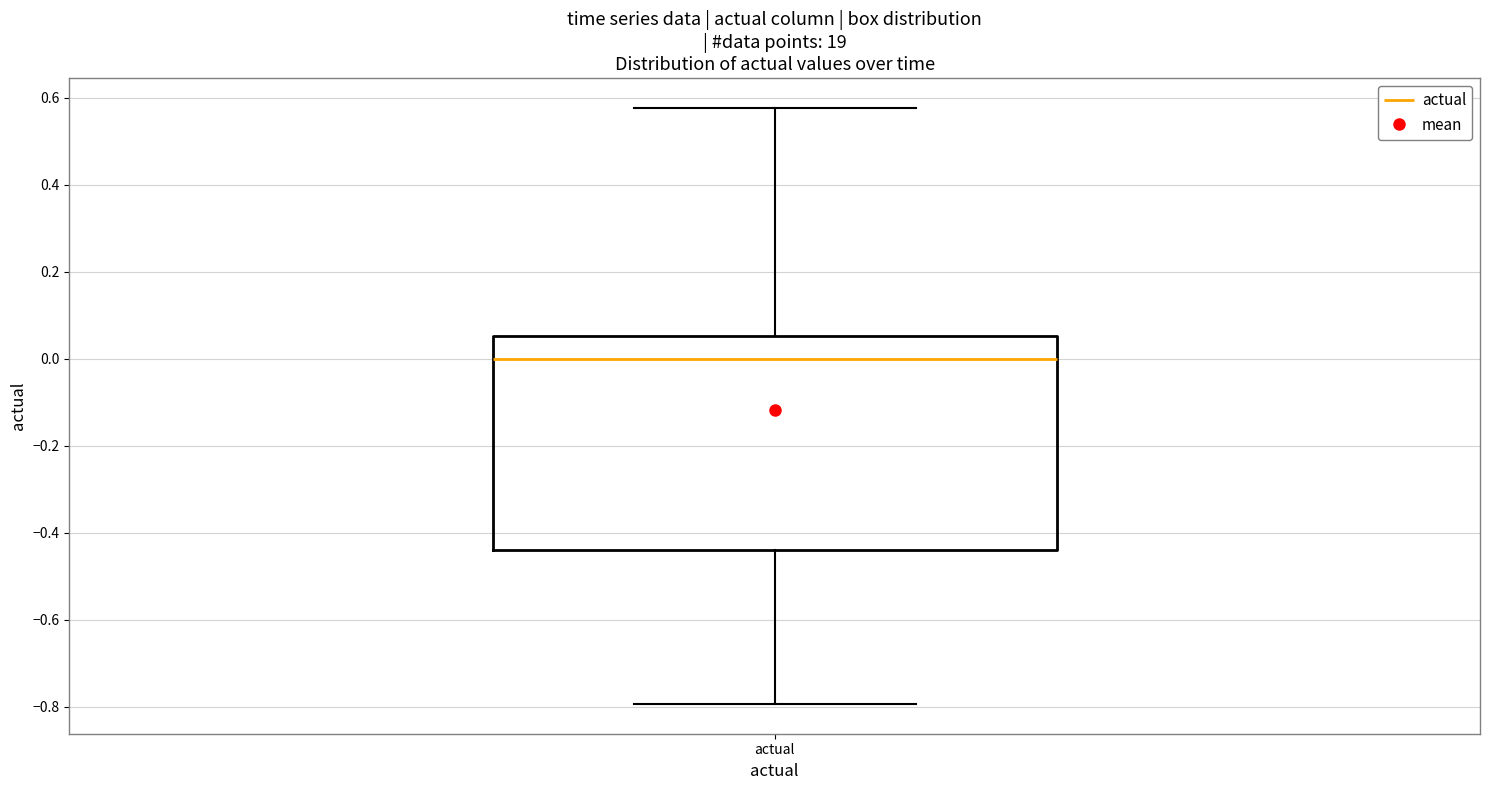

Where does the lower whisker of the box for actual end on the y-axis? The values are not printed on the chart, so give them approximately, as read against the axis.

-0.80